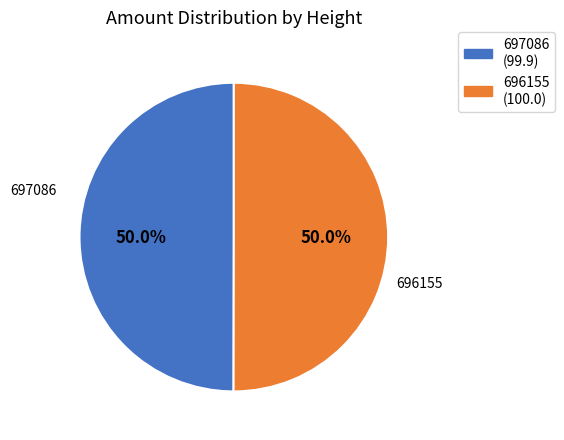

What is the ratio of the value at 697086 to the value at 696155?

1.0